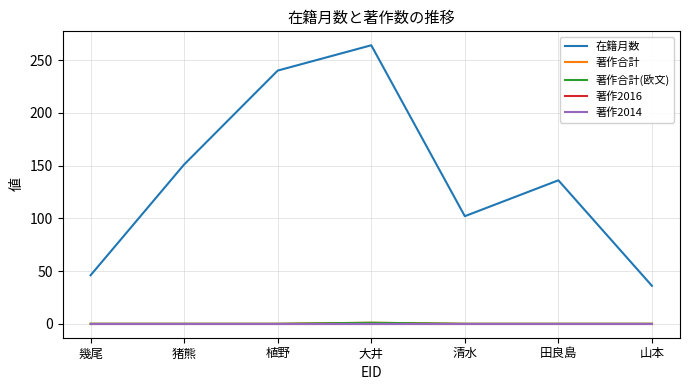

True or false: 著作2014 has a value of 0 at 植野.

True